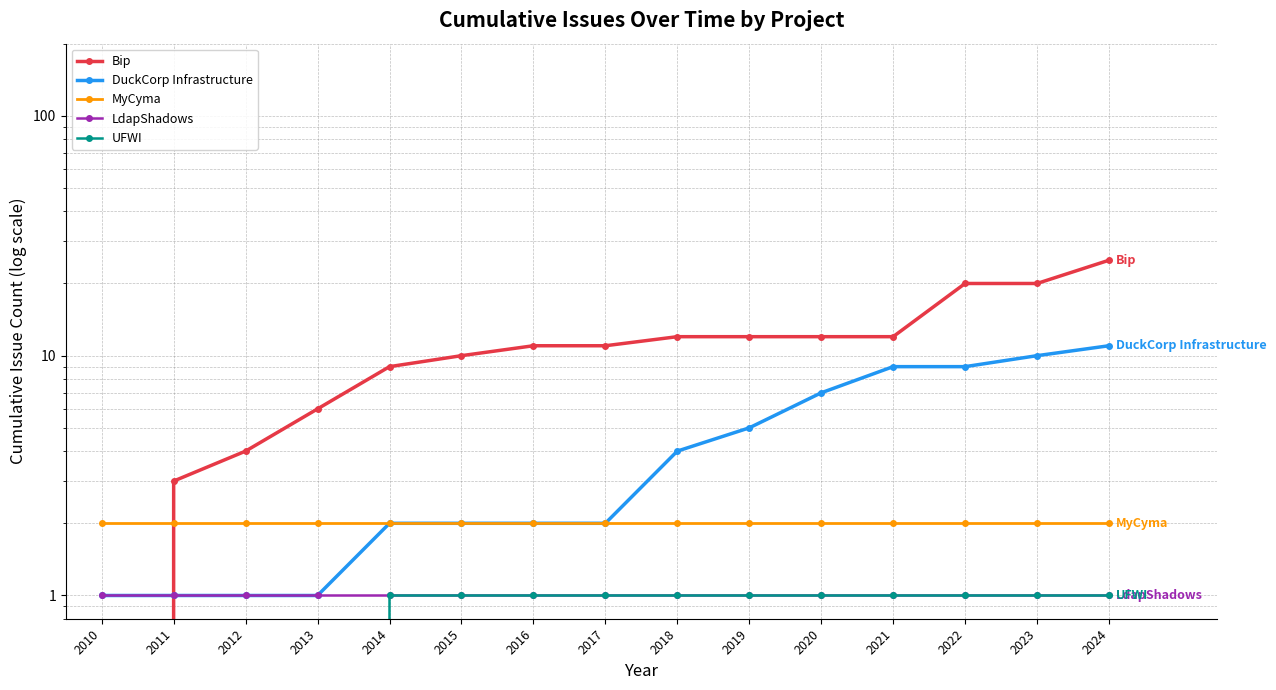

What is the average value of the Bip series?

11